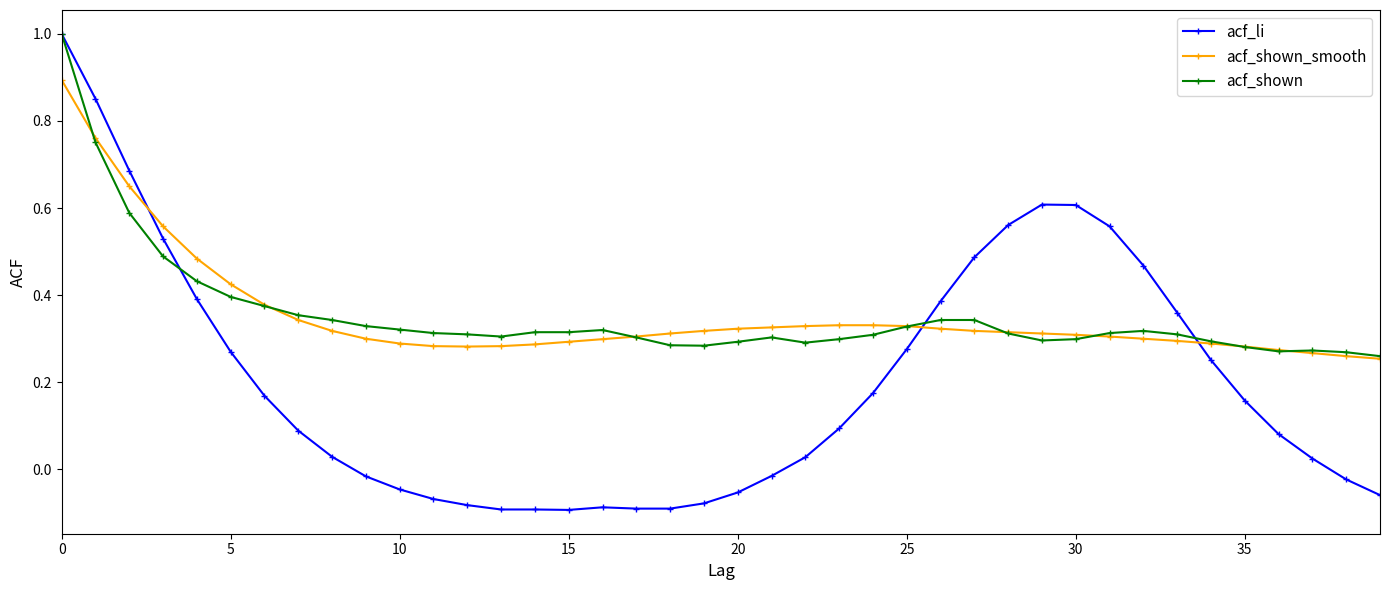

How many times do acf_shown_smooth and acf_li cross each other?

3